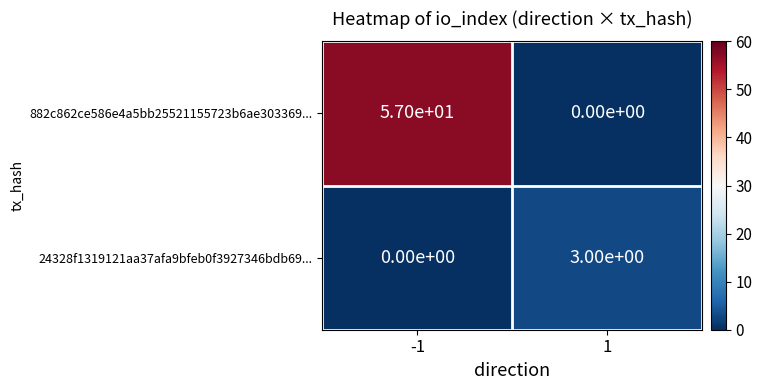

Reading left to right, transcribe all the data shown in this chart.

882c862ce586e4a5bb25521155723b6ae303369...: 57	0
24328f1319121aa37afa9bfeb0f3927346bdb69...: 0	3